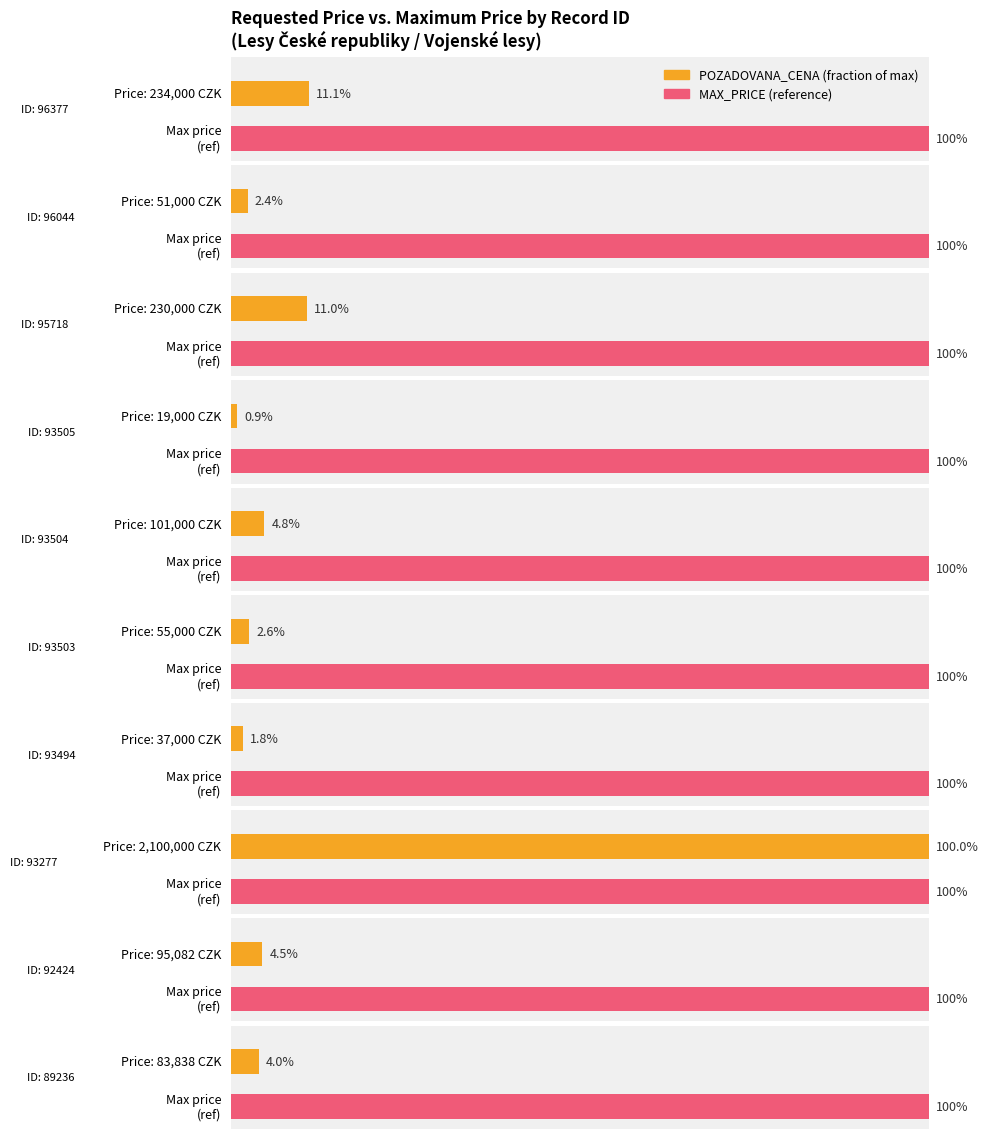

Reading left to right, extract all data points from this chart.

96377=234000	96044=51000	95718=230000	93505=19000	93504=101000	93503=55000	93494=37000	93277=2100000	92424=95082	89236=83838